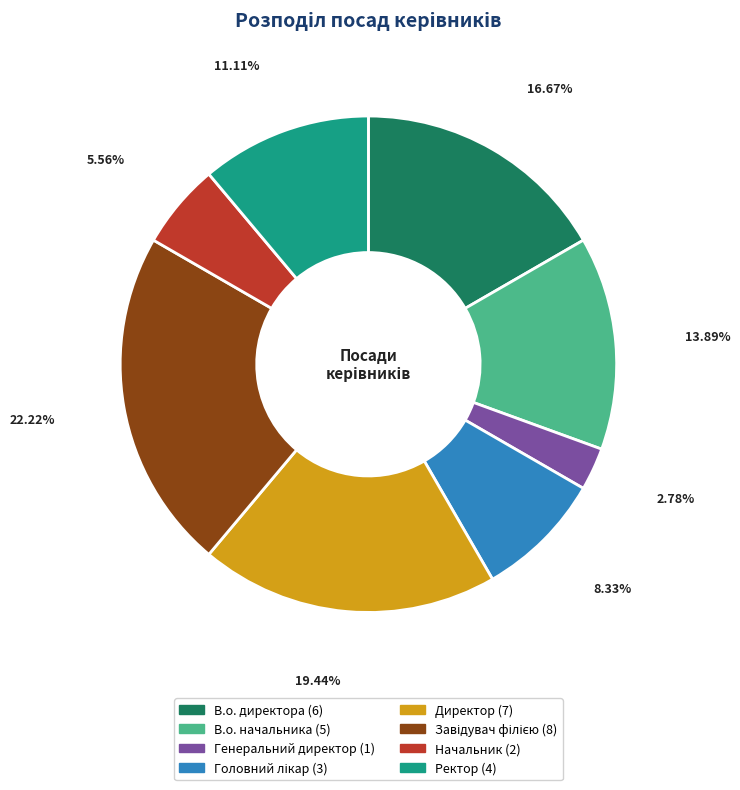

How many segments does this pie chart have?

8